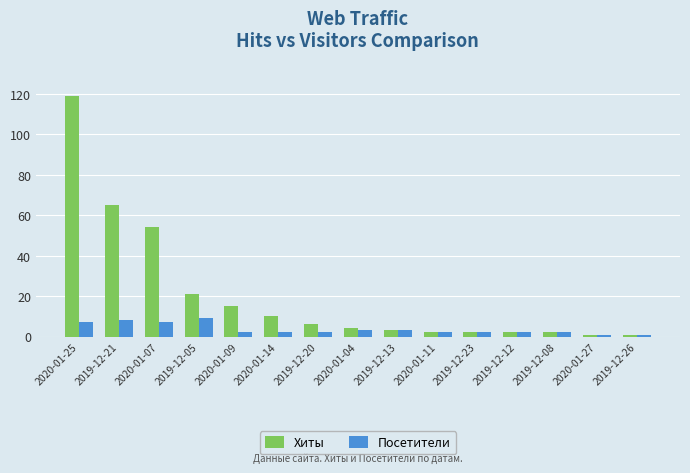

What is the label of the 1st bar from the left?

2020-01-25